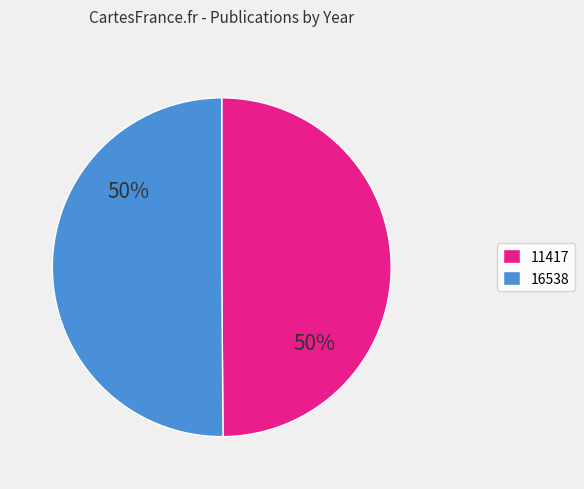

What is the ratio of the value at 11417 to the value at 16538?

1.0